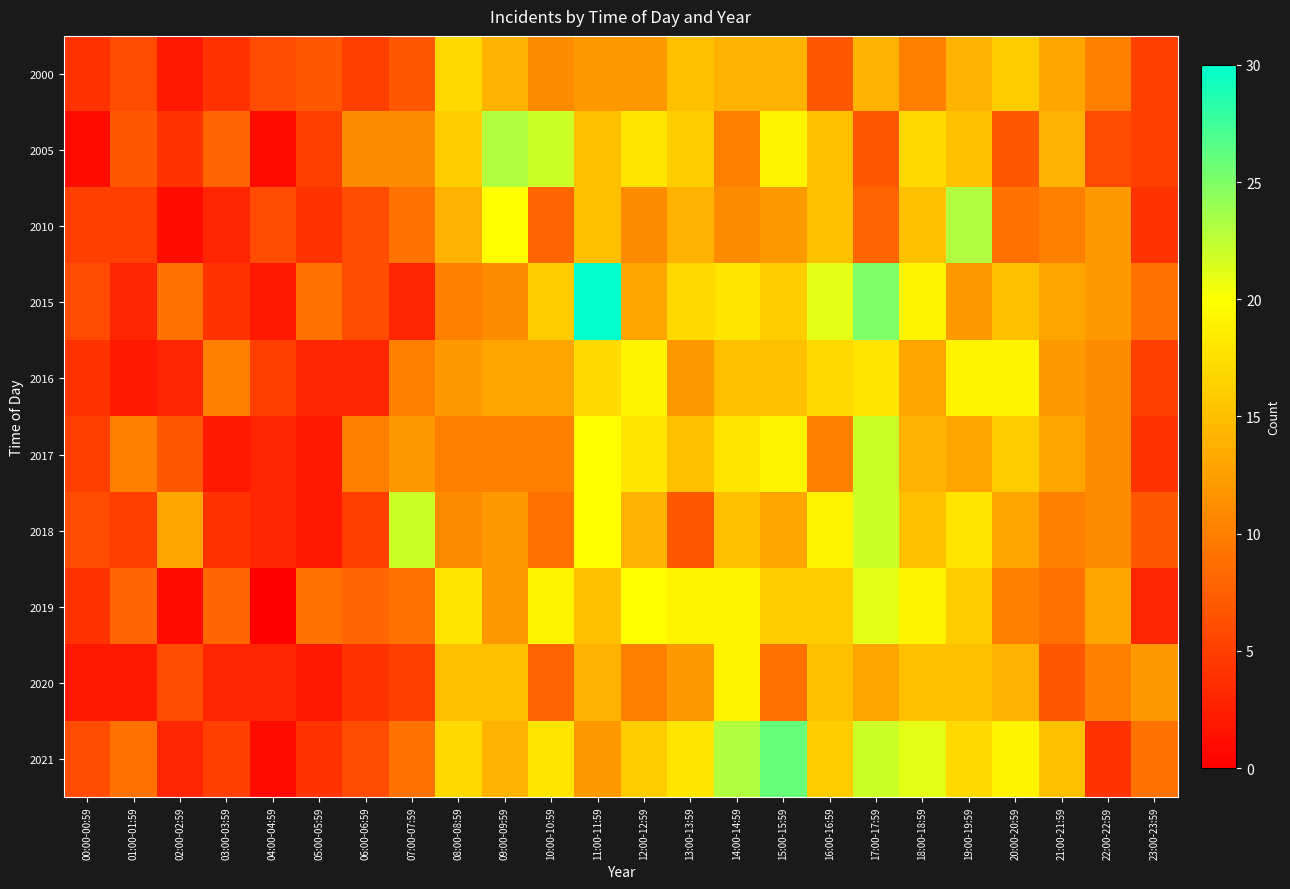

How many series are shown in this chart?

10